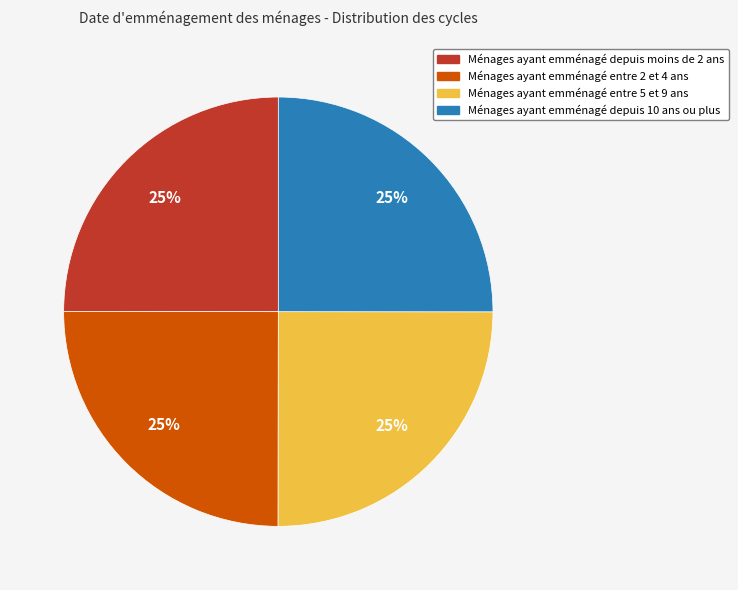

Is there a majority slice in this chart?

No